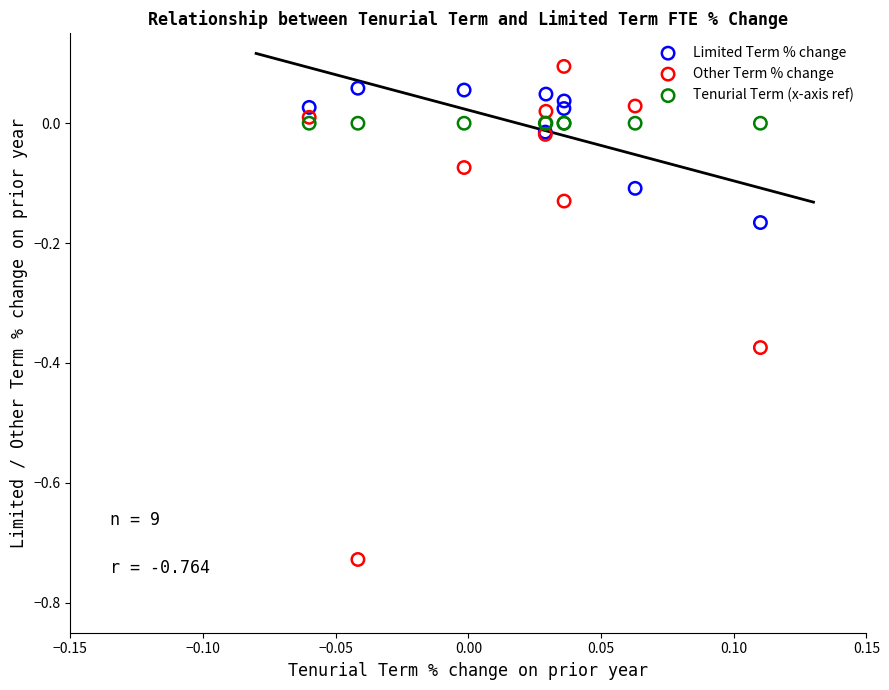

Which series reaches the maximum Y coordinate?

Other Term % change